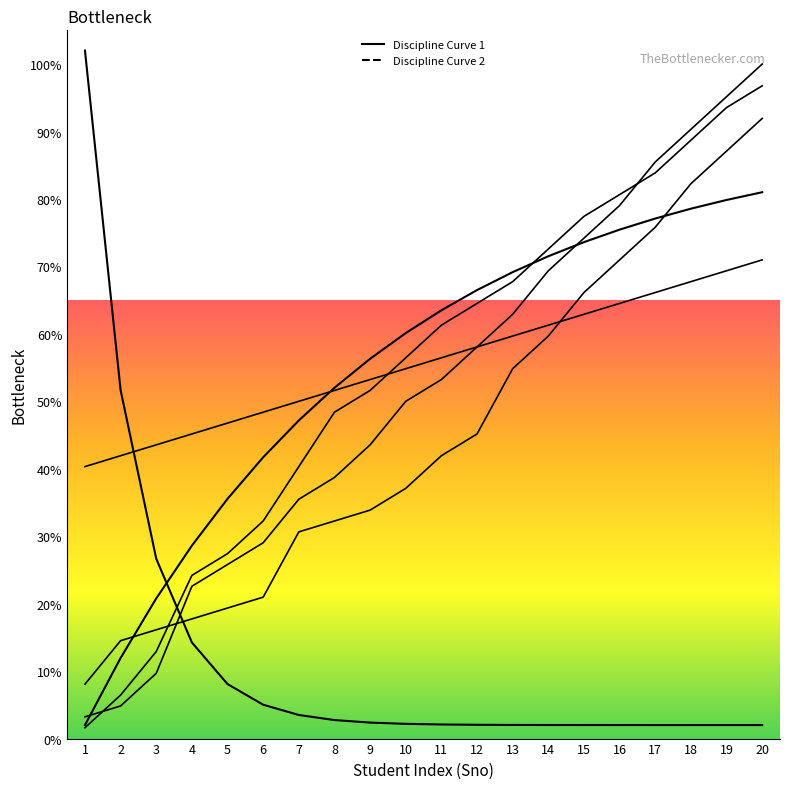

How many distinct data groups are displayed?

2